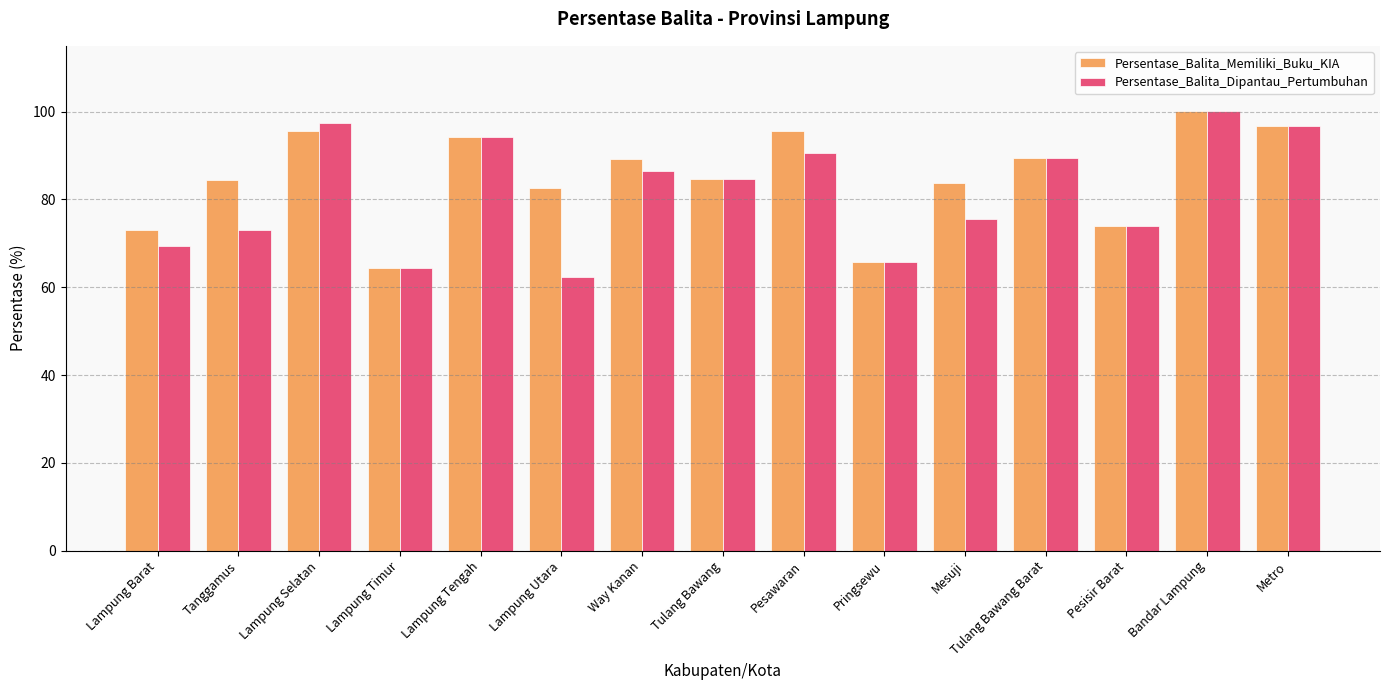

Is the value of Persentase_Balita_Memiliki_Buku_KIA at Lampung Timur greater than the value of Persentase_Balita_Dipantau_Pertumbuhan at Tanggamus?

No